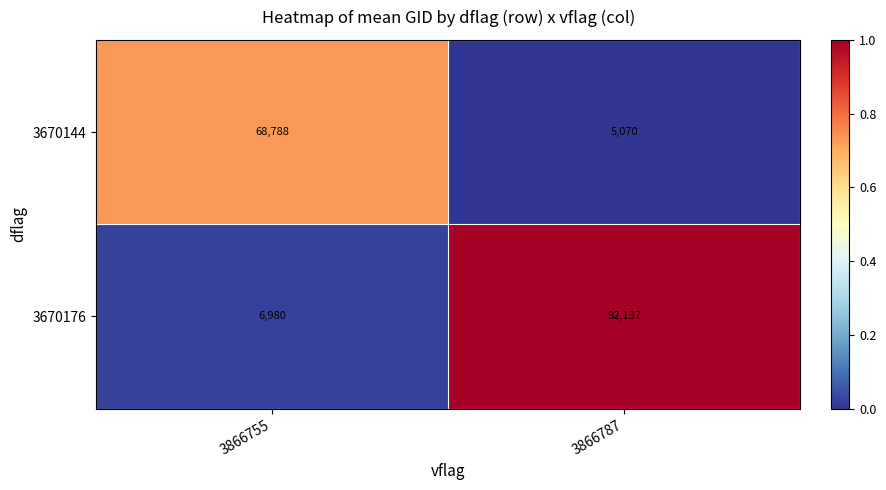

True or false: 3670144 has a value of 5070 at 3866787.

True